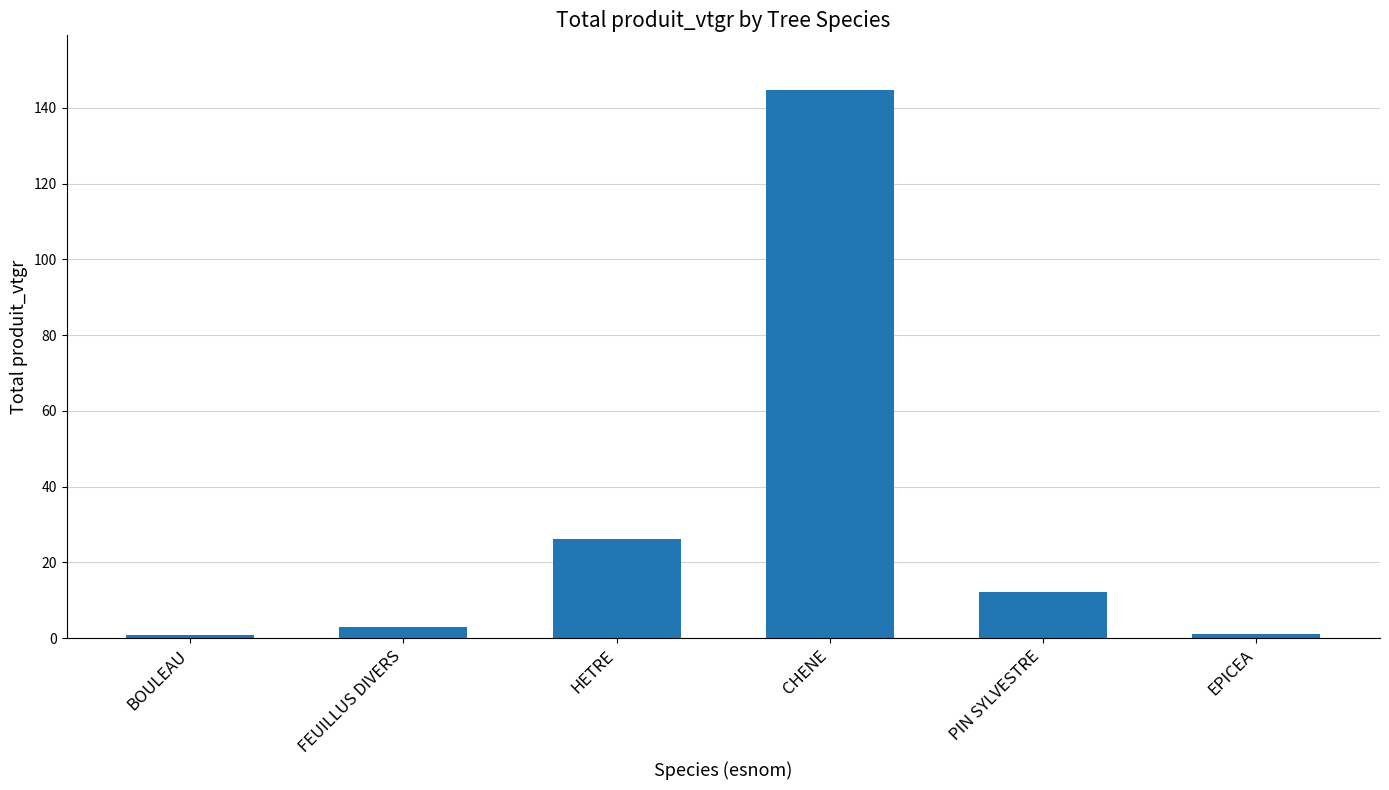

What is the label of the 5th bar from the left?

PIN SYLVESTRE